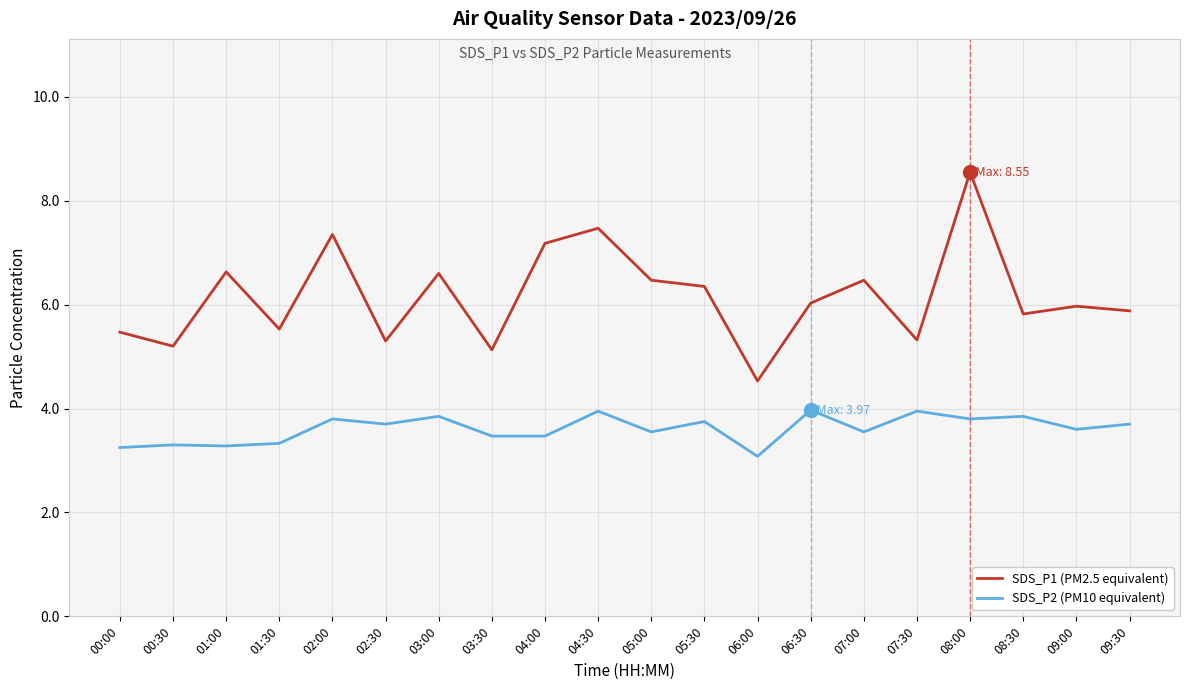

Which series has the widest spread of values?

SDS_P1 (PM2.5 equivalent)